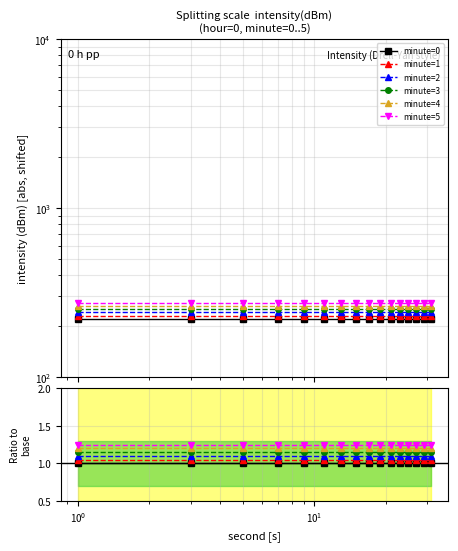

True or false: minute=3 has more than 1 points higher than both neighbors.

False